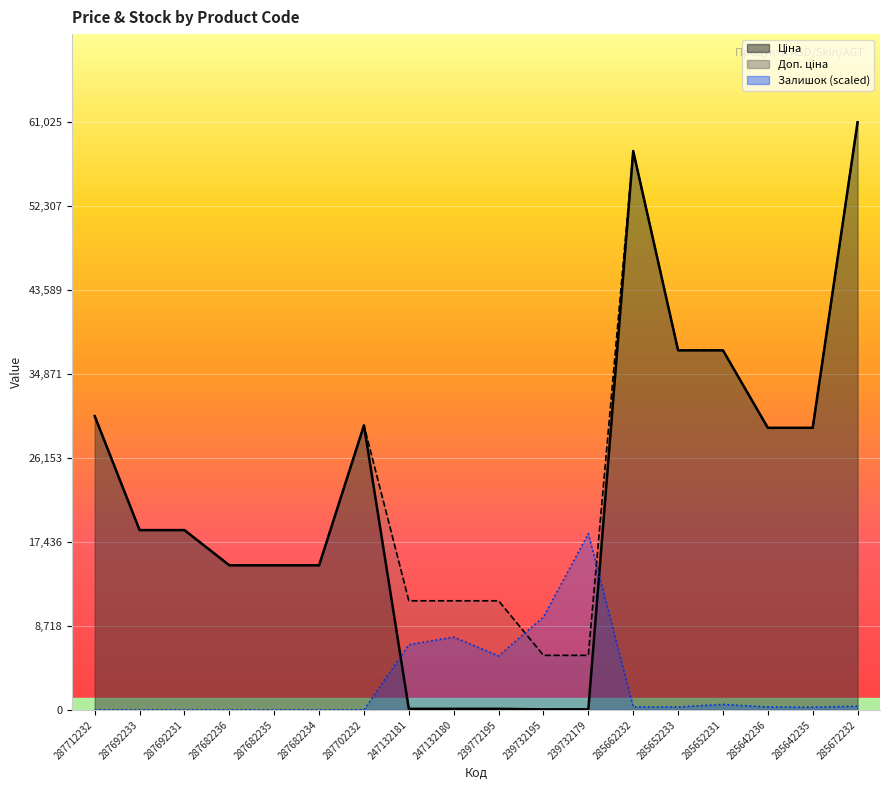

Read the Залишок value at 285672232.

391.2